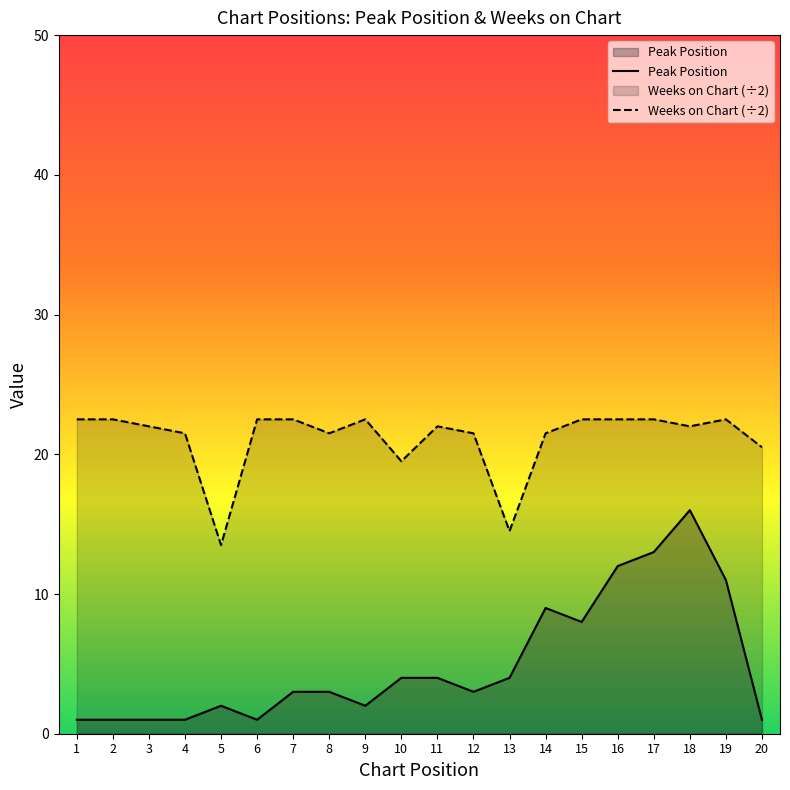

True or false: Peak Position and Weeks on Chart (÷2) cross at least once.

False